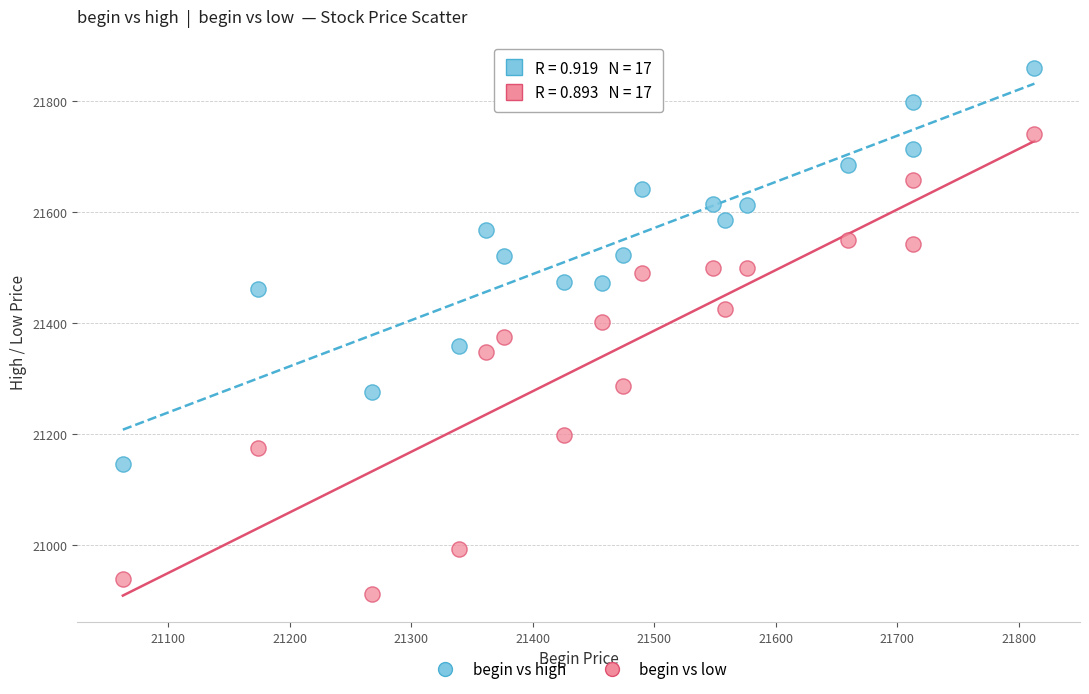

In the begin vs low series, what Y value is closest to 21326?

21348.8